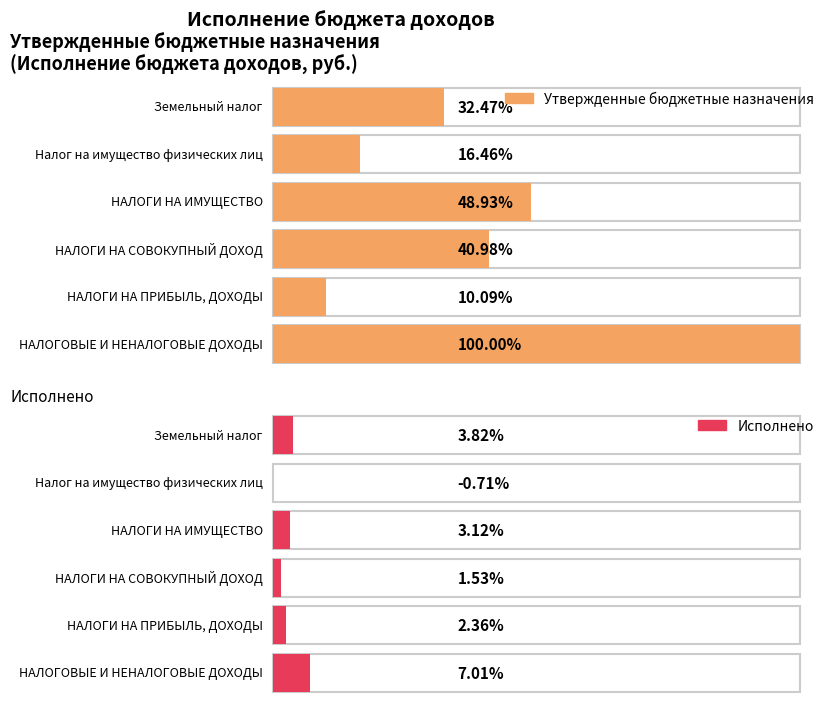

What are all the series names shown in the legend?

Утвержденные бюджетные назначения, Исполнено